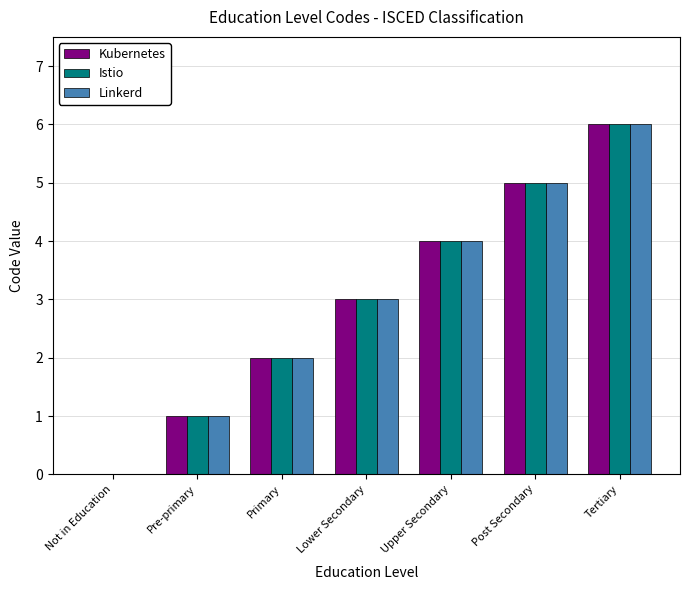

Which category has the highest value in the Istio series?

Tertiary